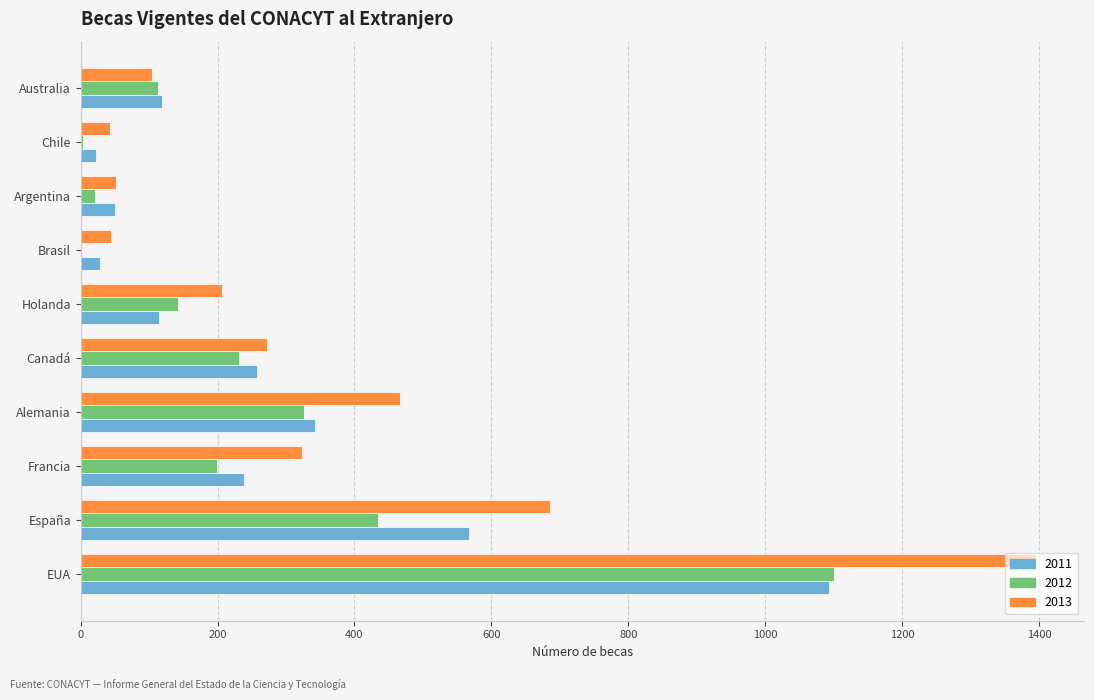

Count the number of data series in this chart.

3